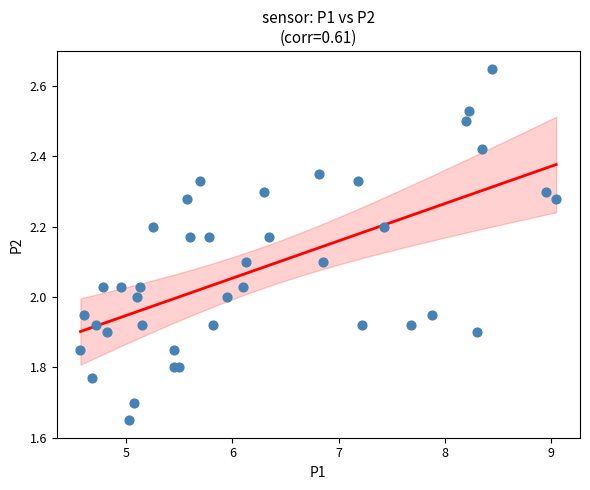

What is the range of Y values (max minus min)?

1.0